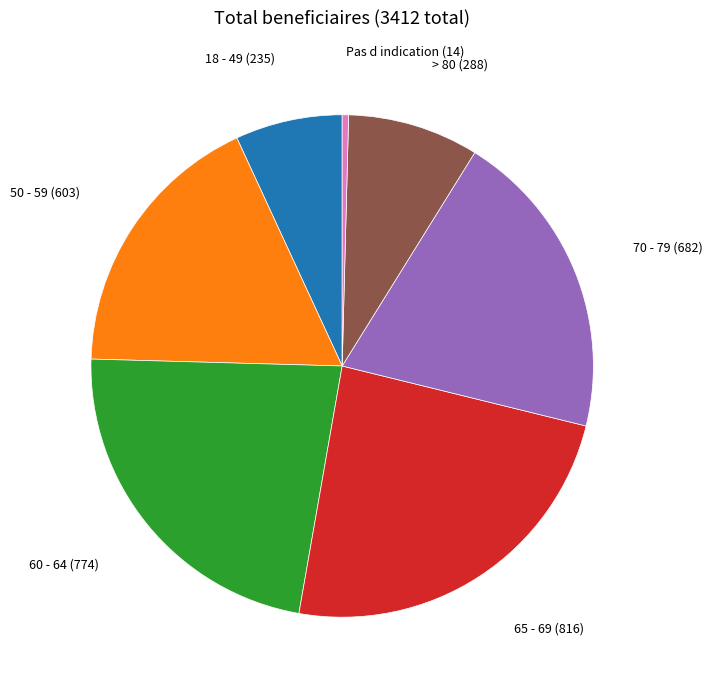

Count the number of slices in the pie.

7